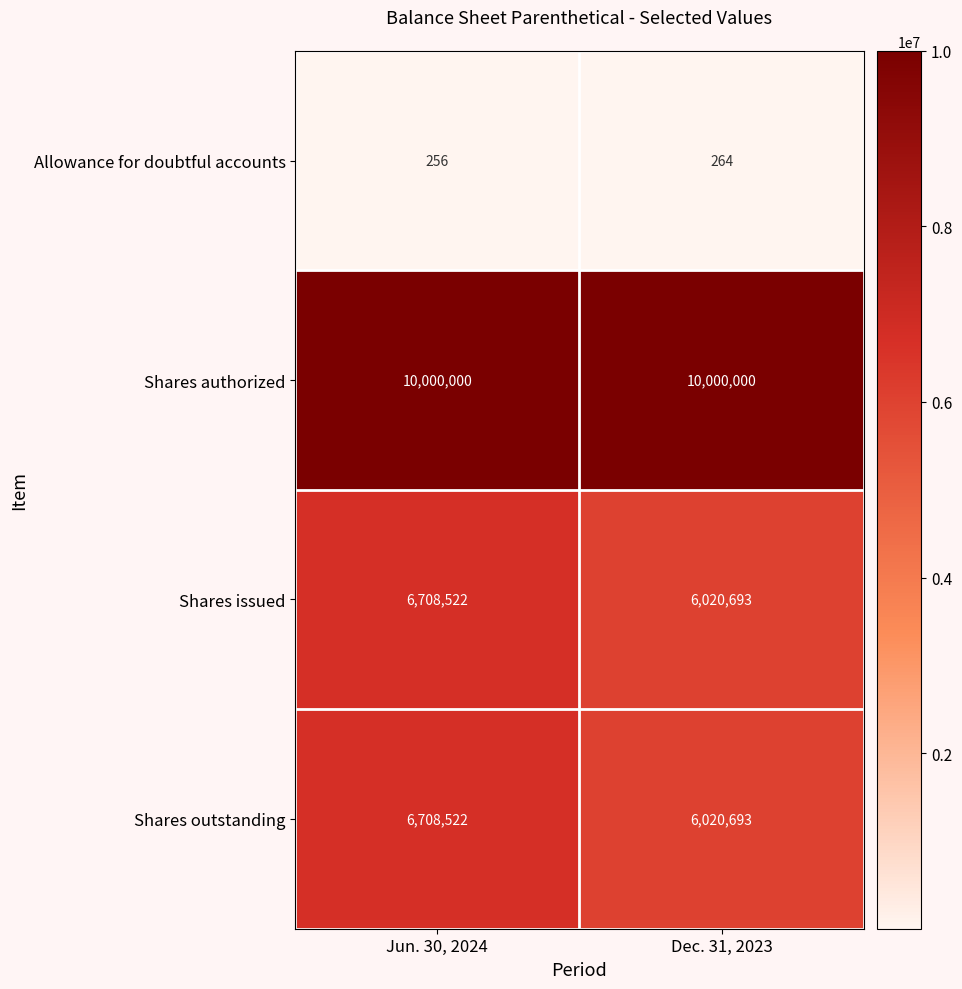

How many distinct data groups are displayed?

4